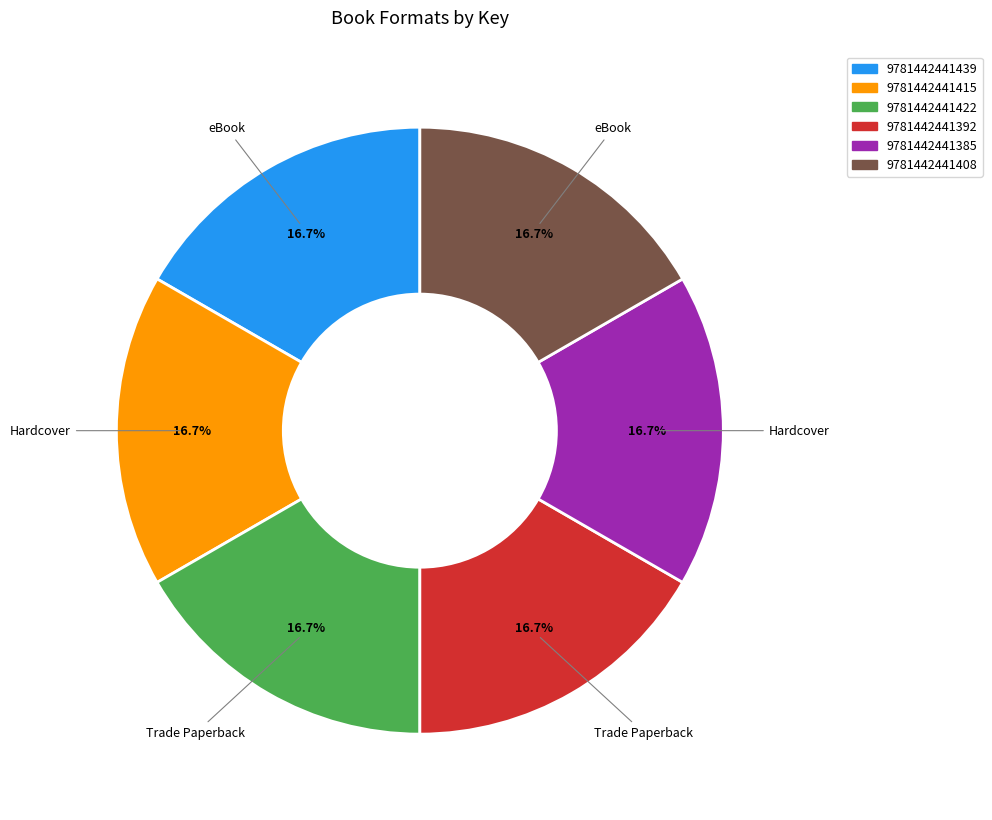

Does 9781442441415 account for over 50% of the chart?

No